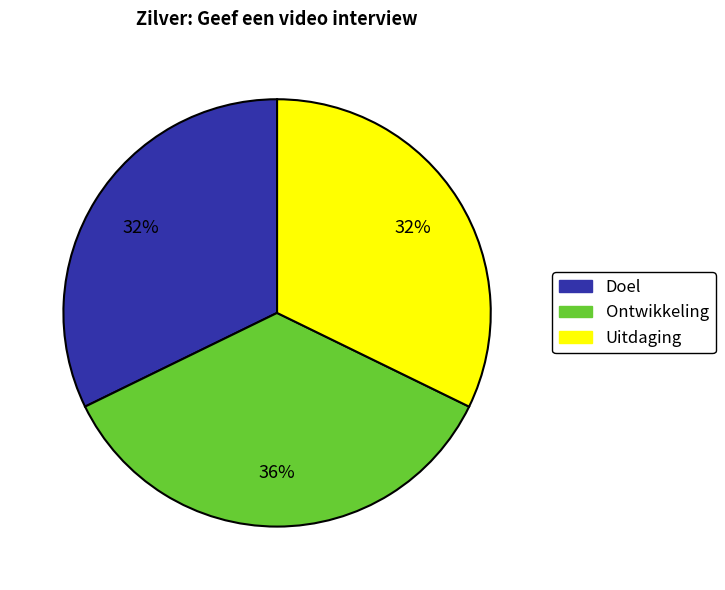

Is the sum of Doel and Uitdaging greater than half?

Yes